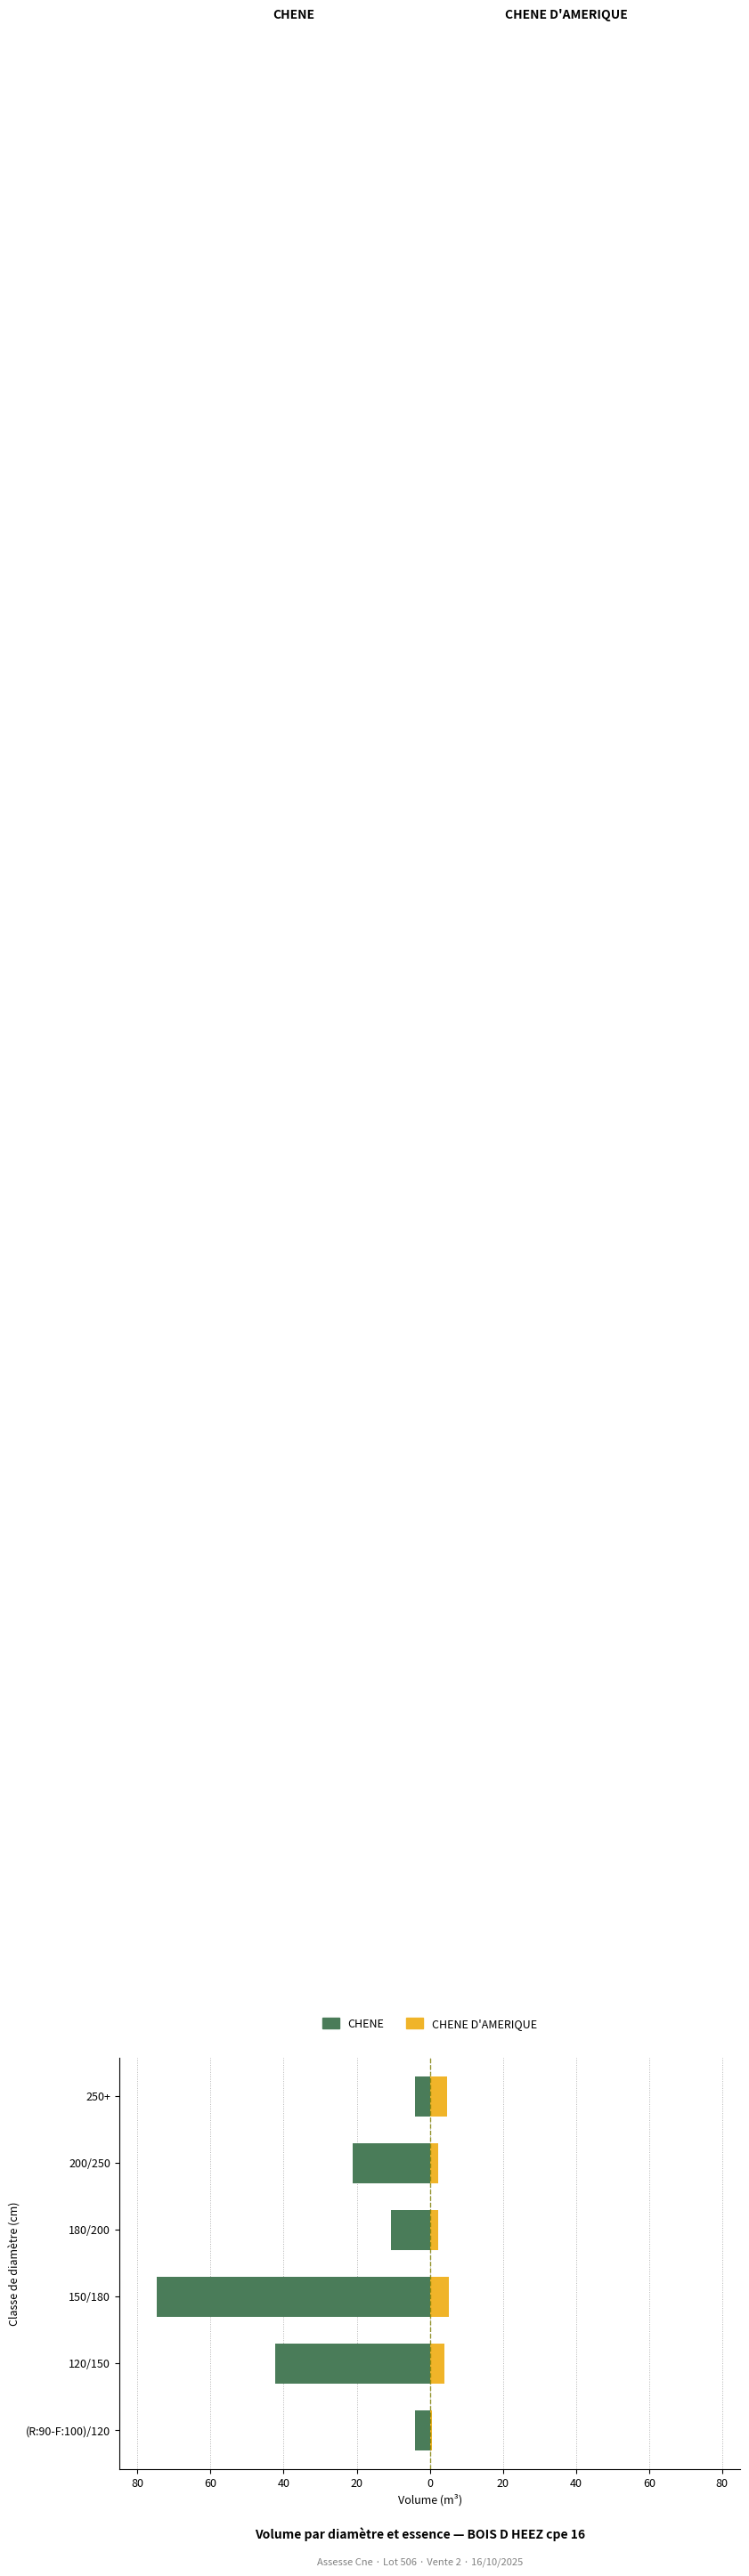

True or false: CHENE has a value of -5.9 at 250+.

False